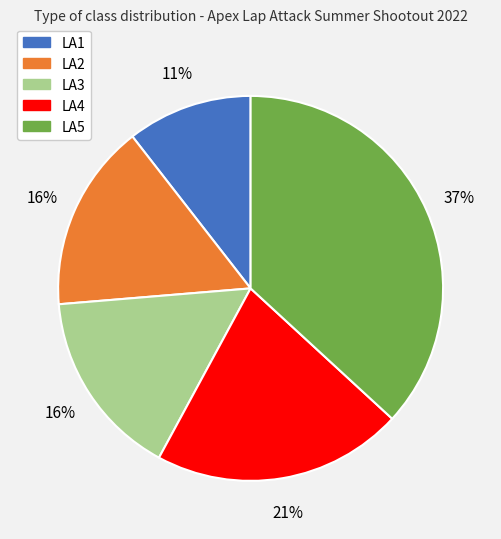

Count the number of slices in the pie.

5